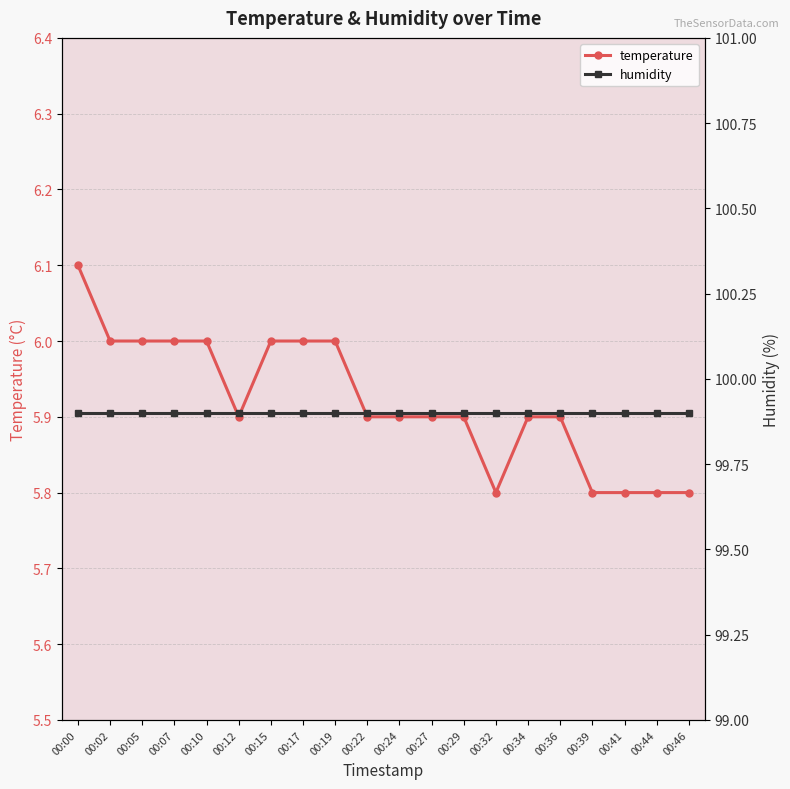

What is the change in value from 00:15 to 00:22?

-0.1